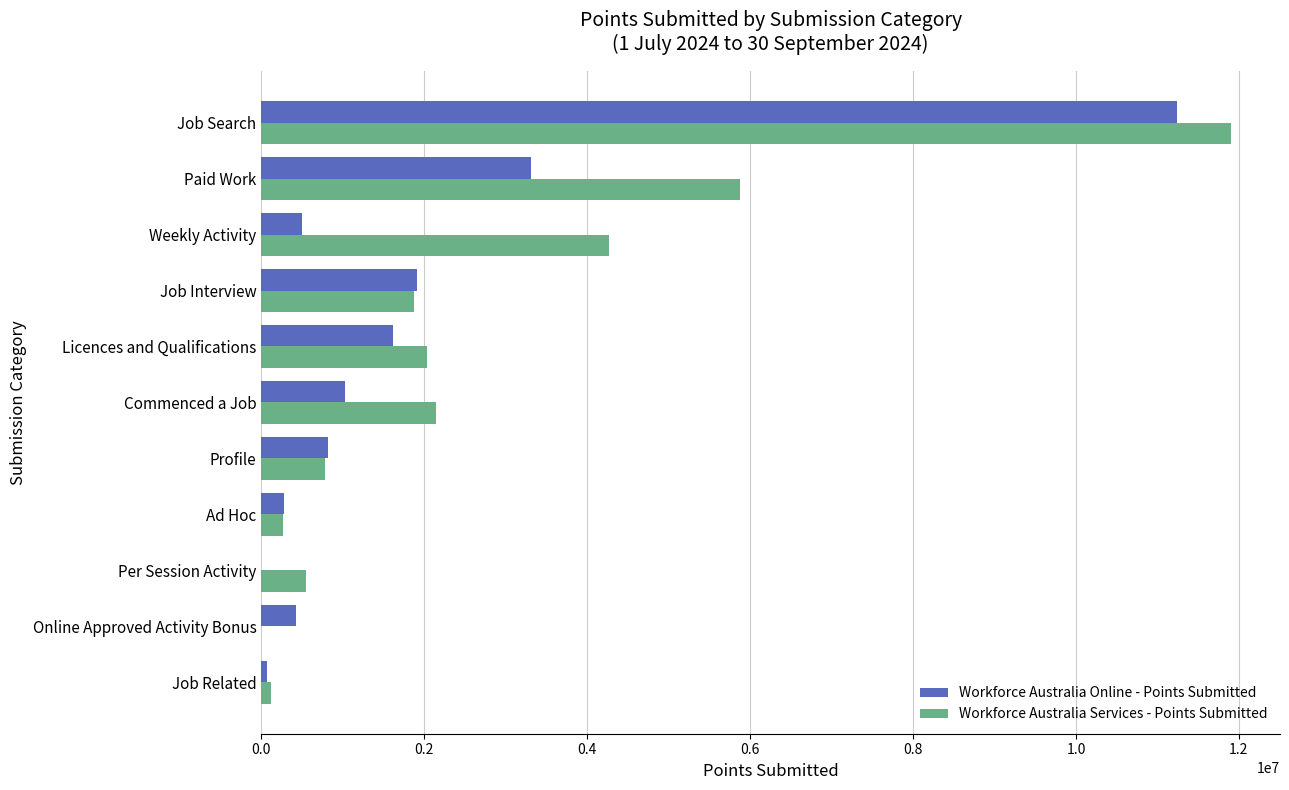

The Workforce Australia Online - Points Submitted series shows 278445 at Ad Hoc. True or false?

True